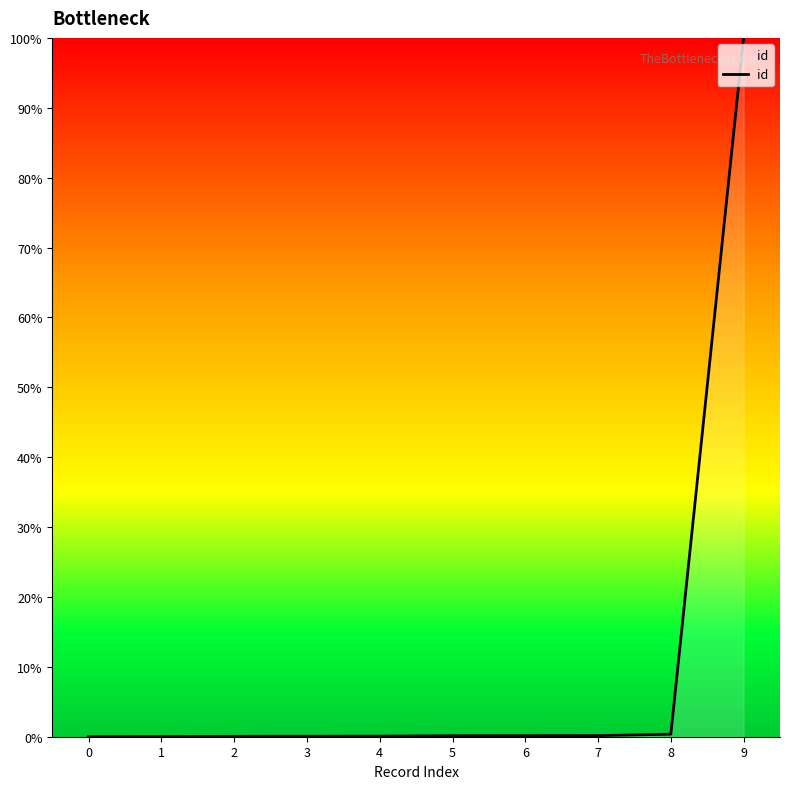

What is the approximate value at 6?

0.1